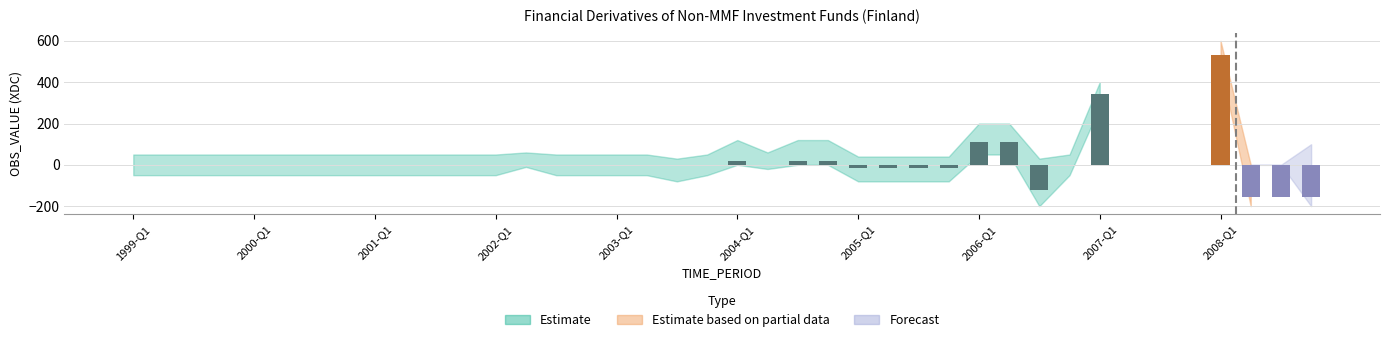

Count the number of data series in this chart.

1